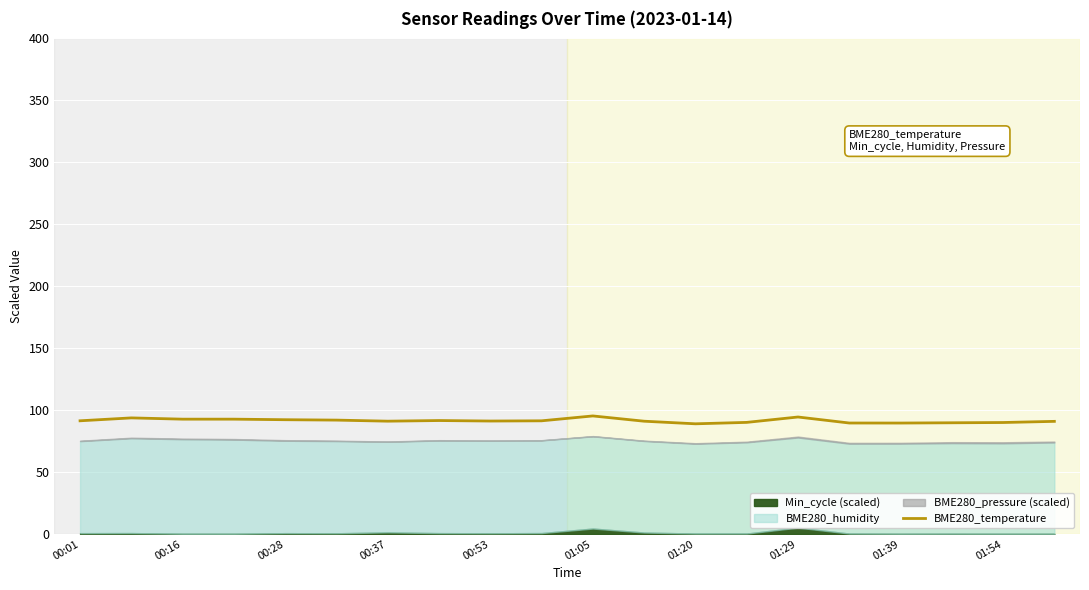

True or false: BME280_temperature has a value of 91.2 at 00:53.

True